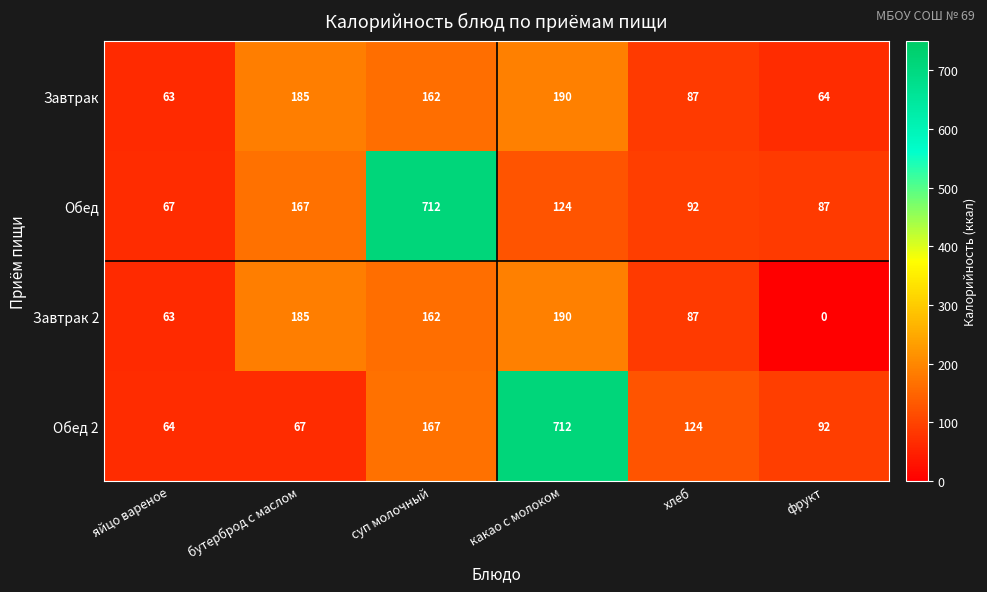

What is the sum of all Обед values?

1249